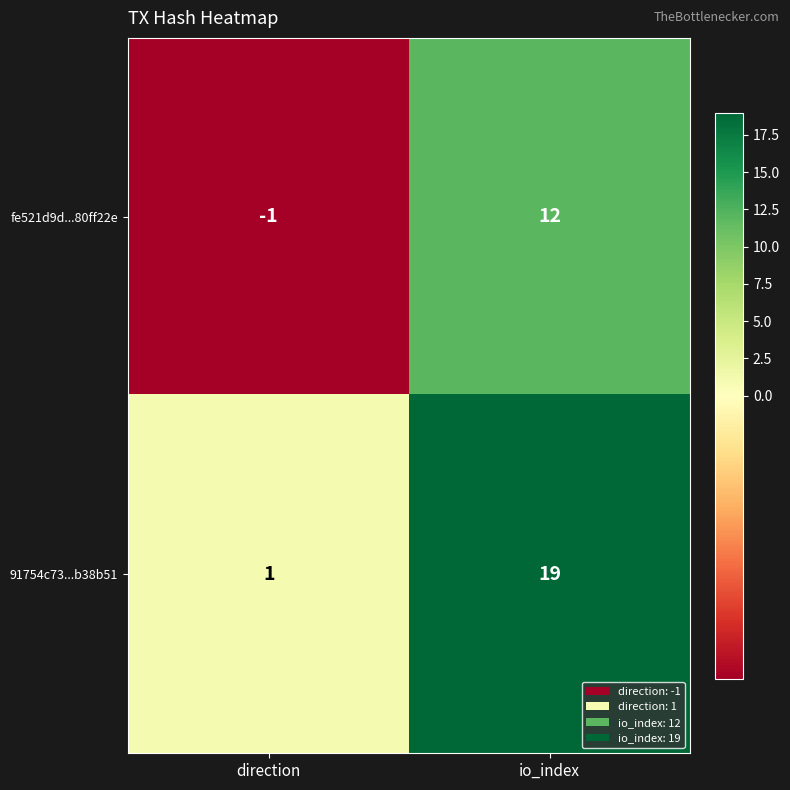

At io_index, list the series in order from largest to smallest.

91754c73...b38b51, fe521d9d...80ff22e